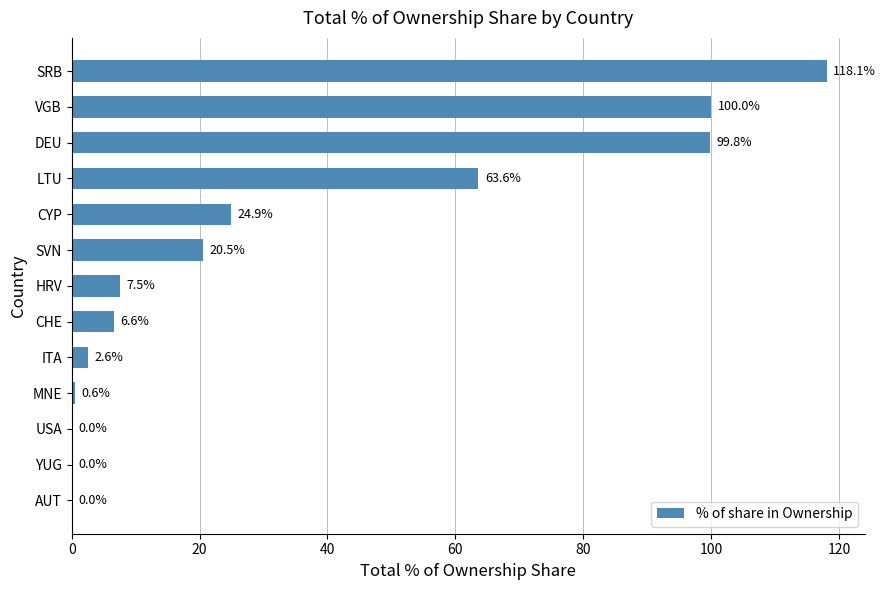

True or false: the data shows 7.5 at HRV.

True